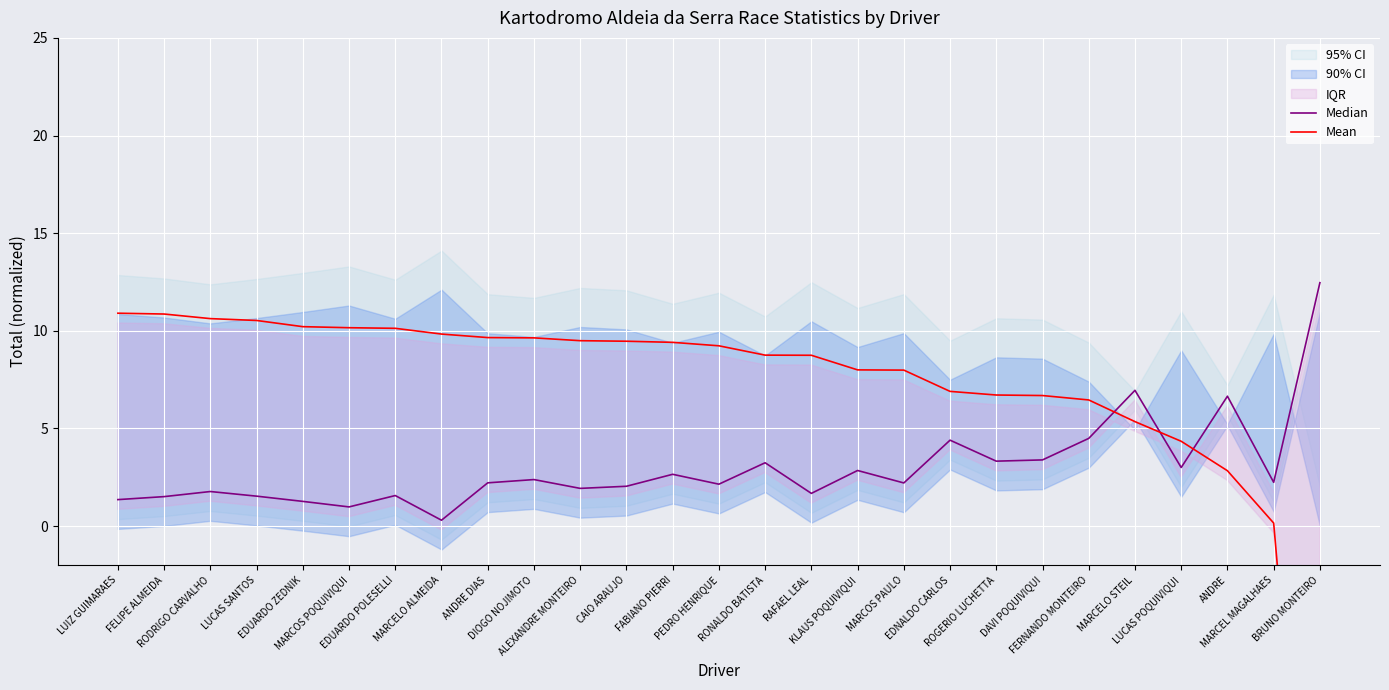

What is the sum of the Median values at KLAUS POQUIVIQUI and ANDRE?

9.5